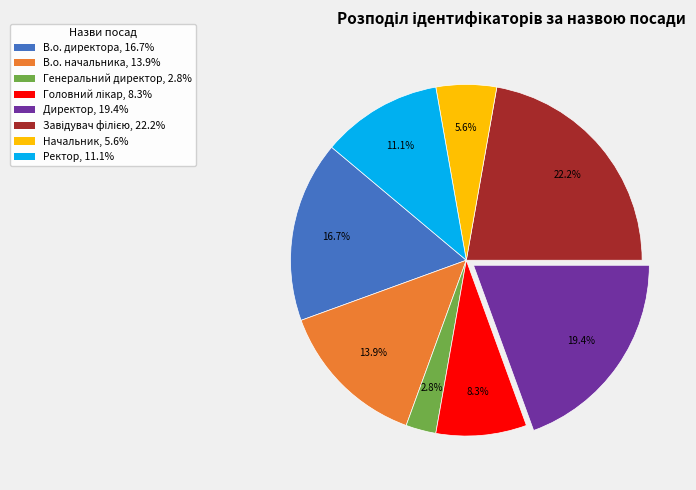

Is it true that В.о. директора is 23% of the pie?

False